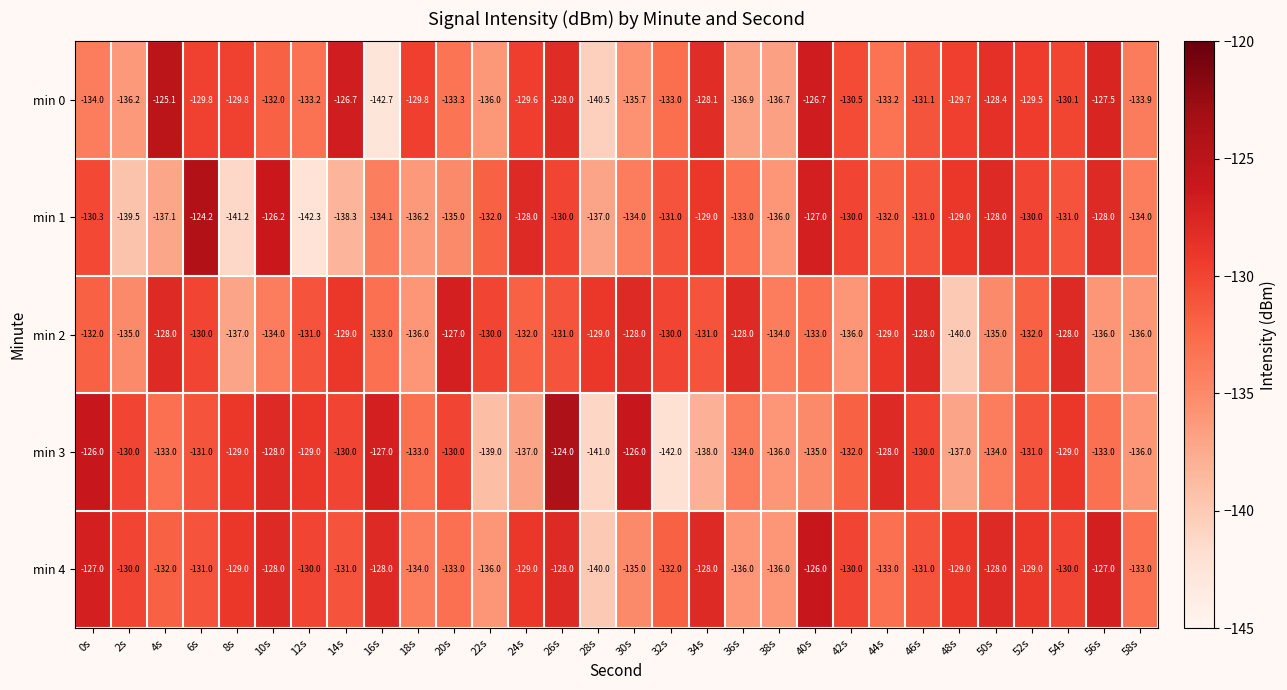

What is the total value across all series at 22s?

-673.0